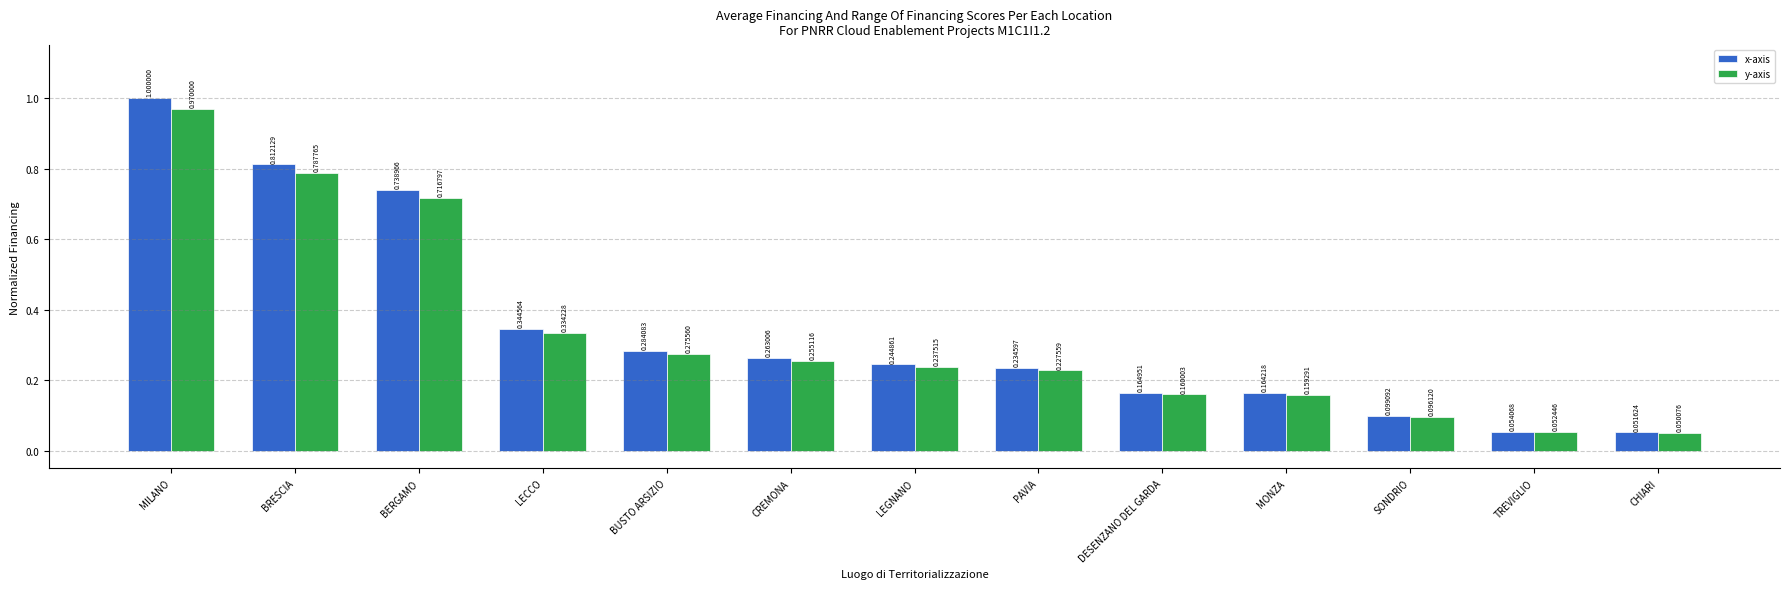

What position from the left is SONDRIO?

11